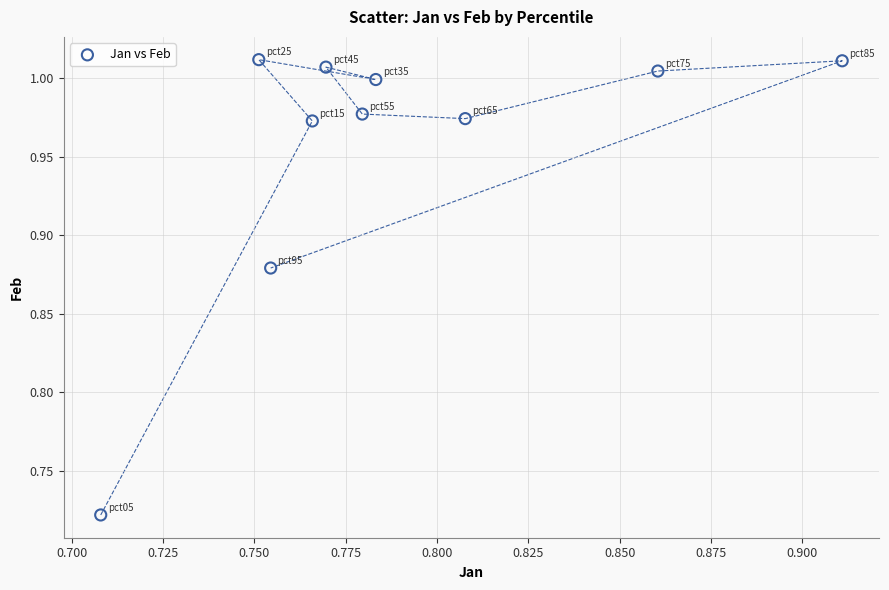

What is the average X value?

0.8